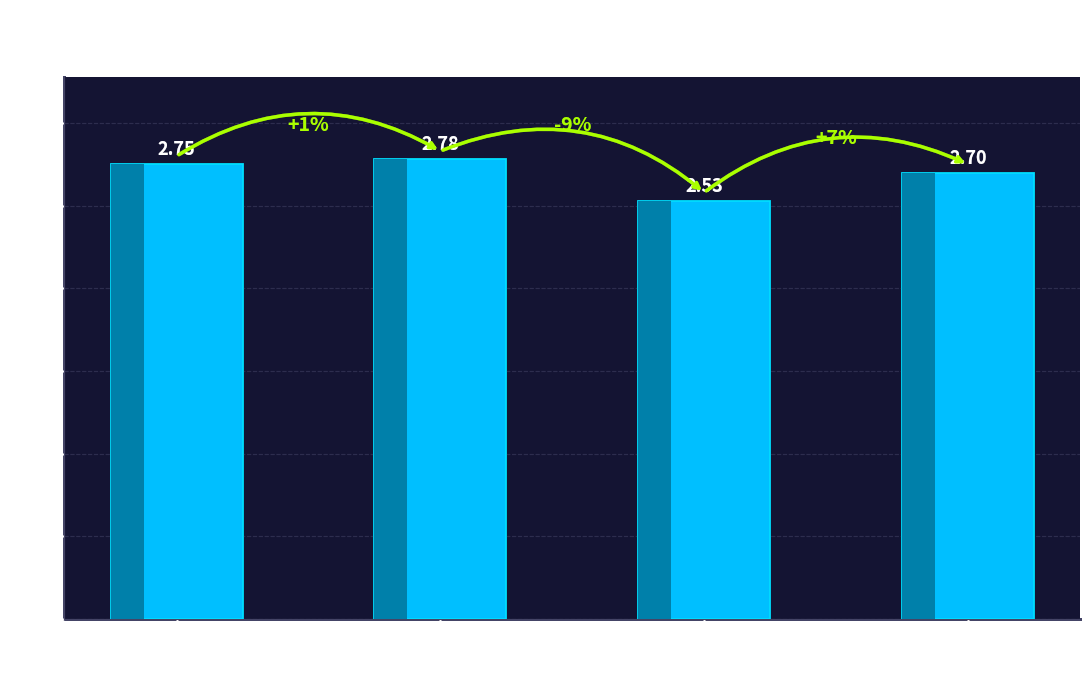

What is the approximate value at Segédmunkás
vagy betanított
munkás?

2.8